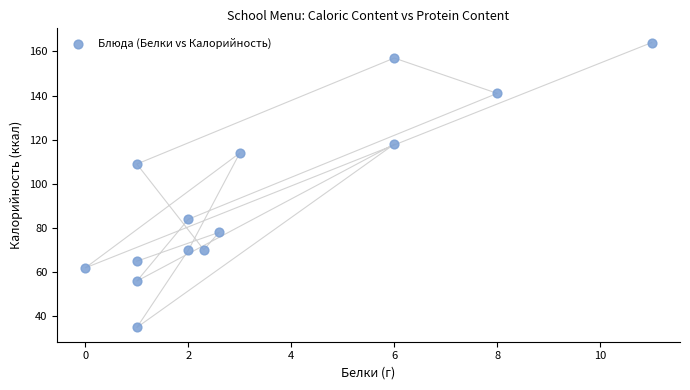

What is the range of Y values (max minus min)?

129.0